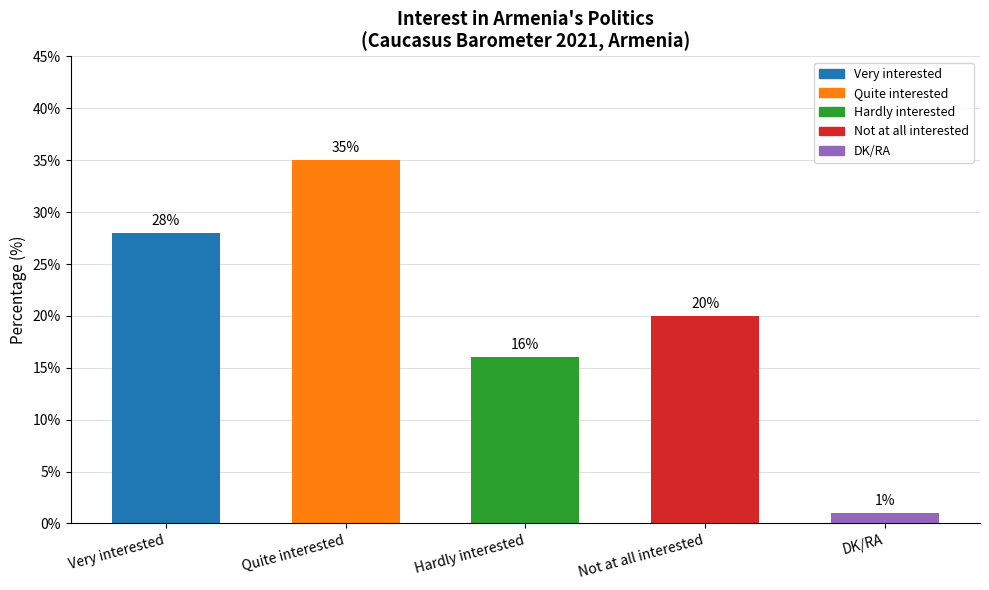

The value at Very interested is 37. True or false?

False